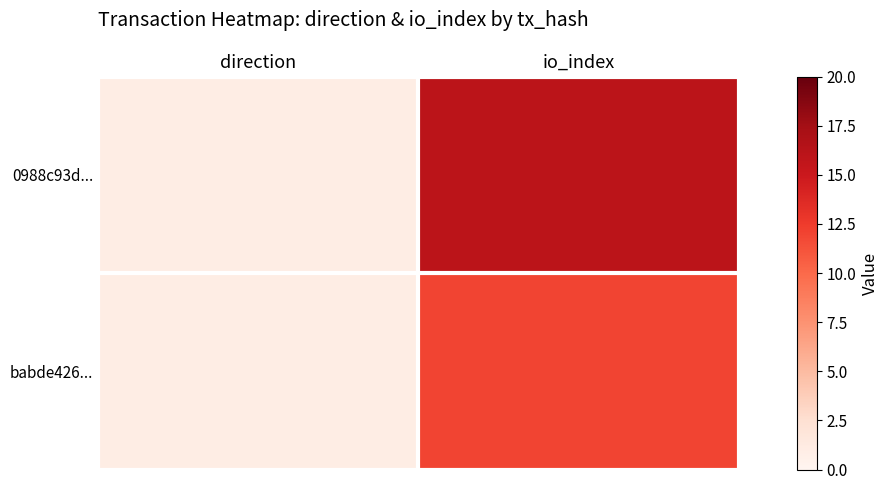

Which series changed the most between direction and io_index?

0988c93d...